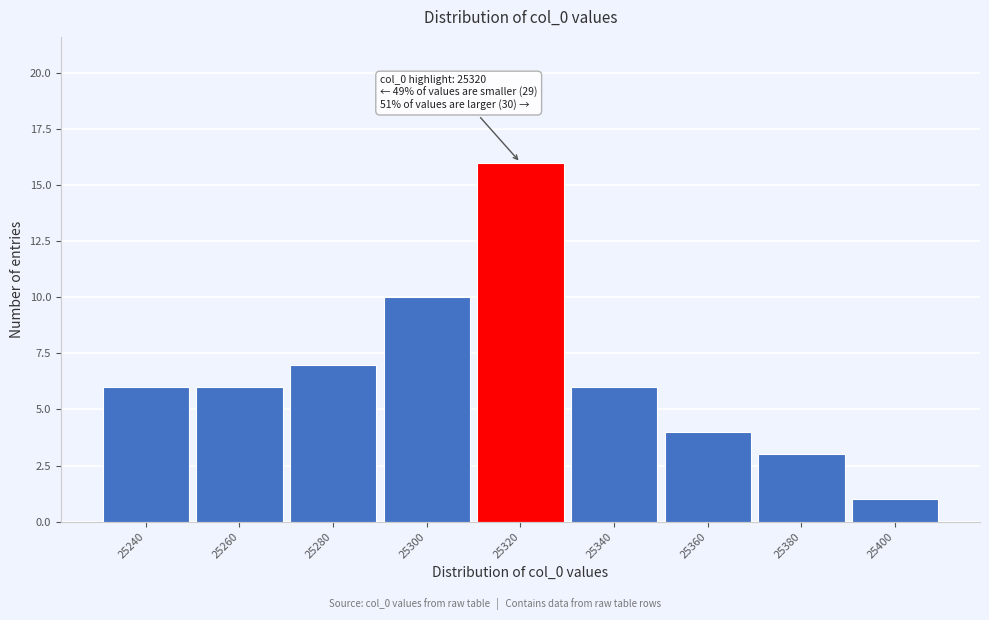

Reading left to right, what are all the values shown in this chart?

6	6	7	10	16	6	4	3	1